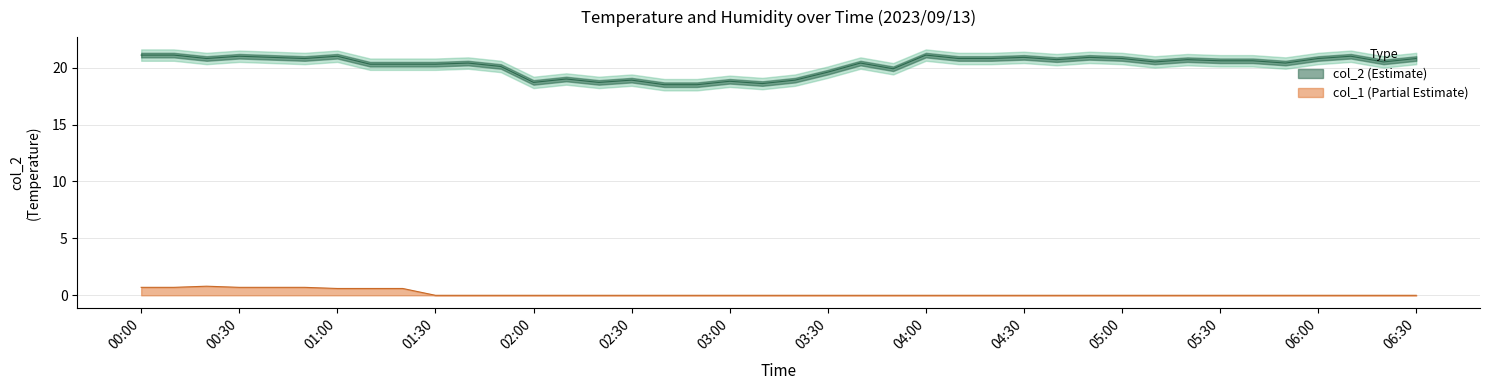

What is the difference between the second highest and second lowest values in the col_2 series?

2.6